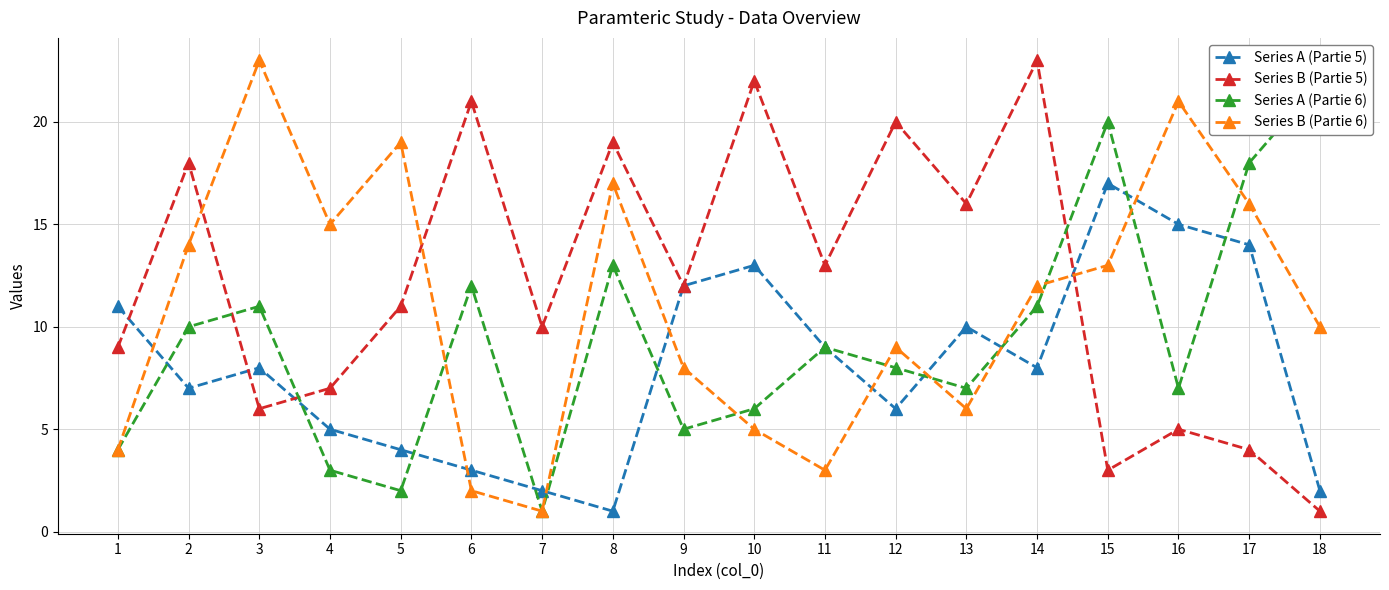

What is the value of the Series B (Partie 6) point at the 14th from the left?

12